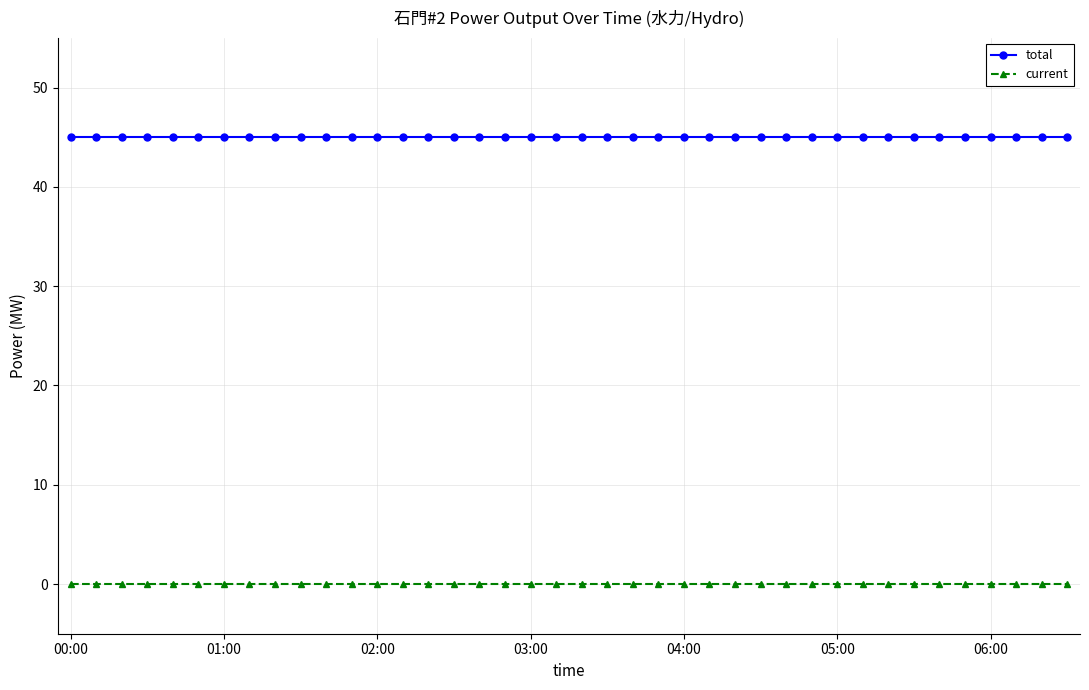

Which series has the largest total across all categories?

total